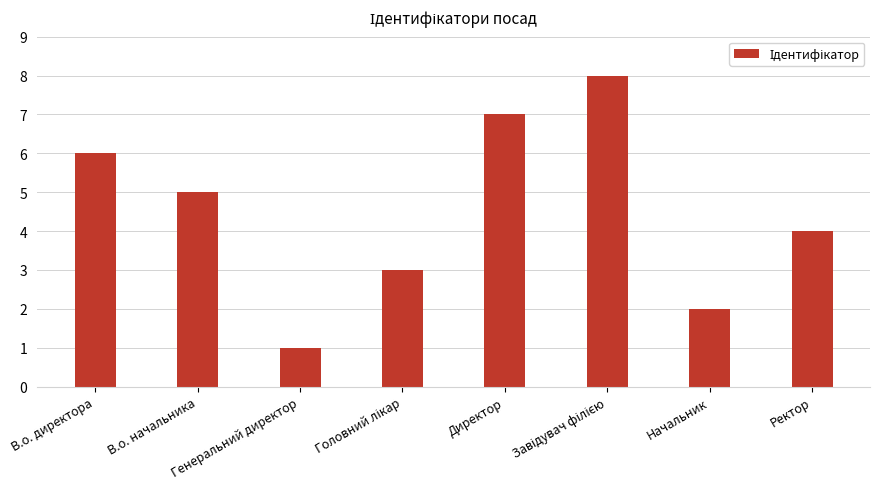

What position from the left is В.о. начальника?

2